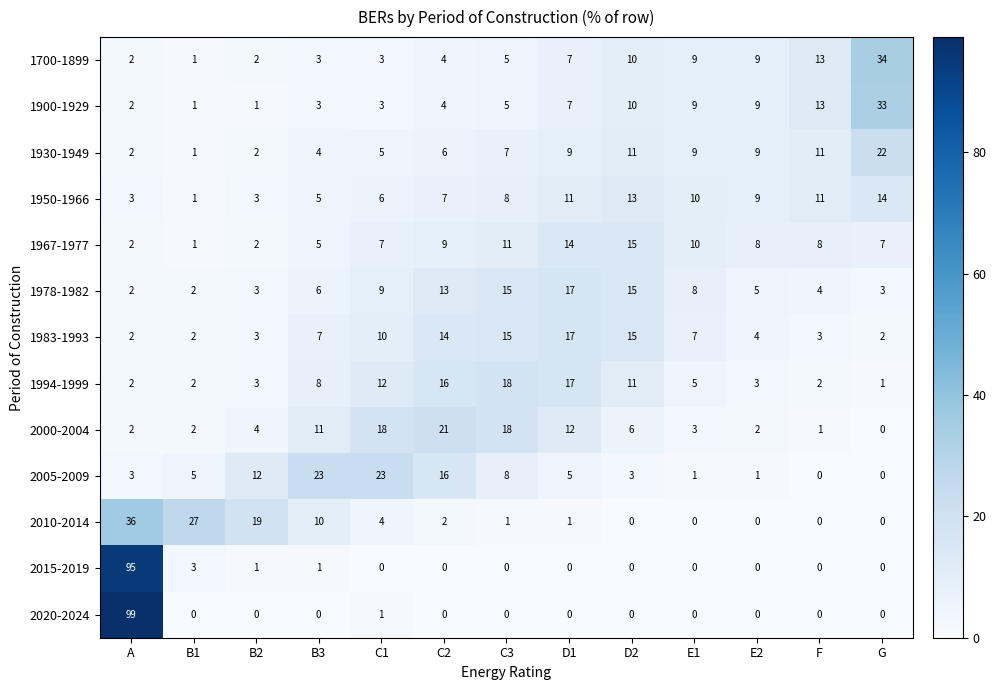

Which category has the highest value in the 2020-2024 series?

A